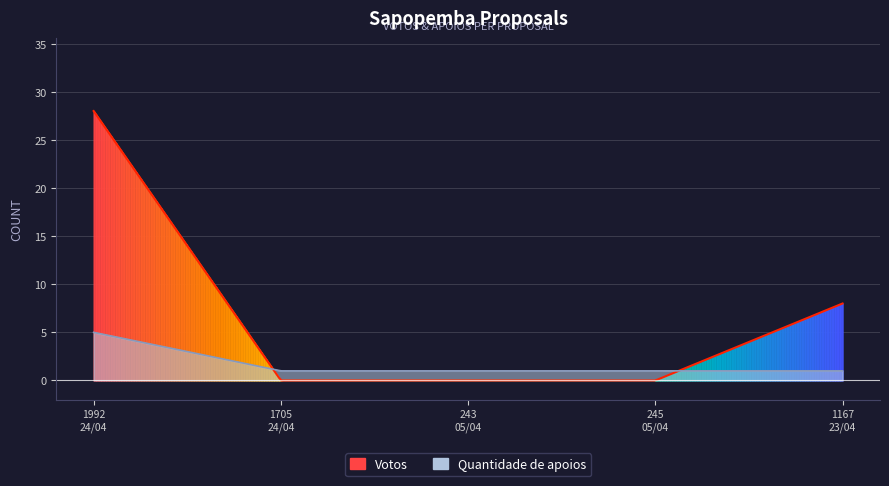

What are all the series names shown in the legend?

Votos, Quantidade de apoios